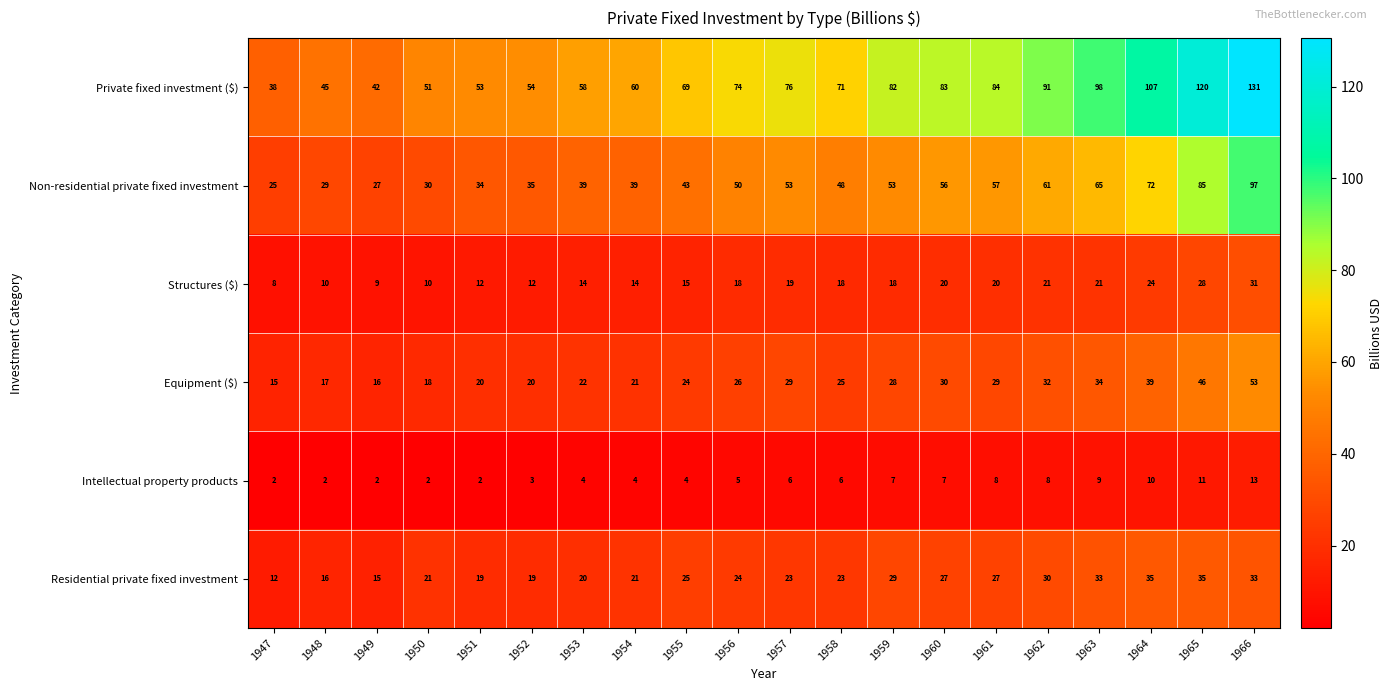

What is the greatest value displayed?

131